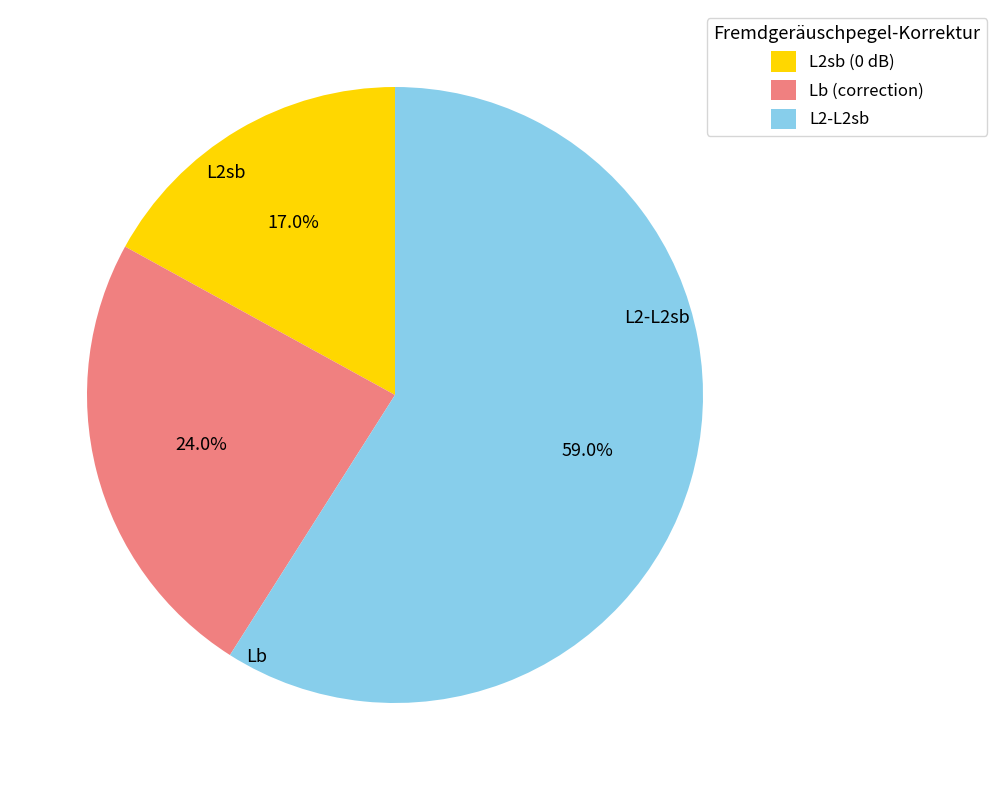

Is there any slice that represents more than half of the pie?

Yes